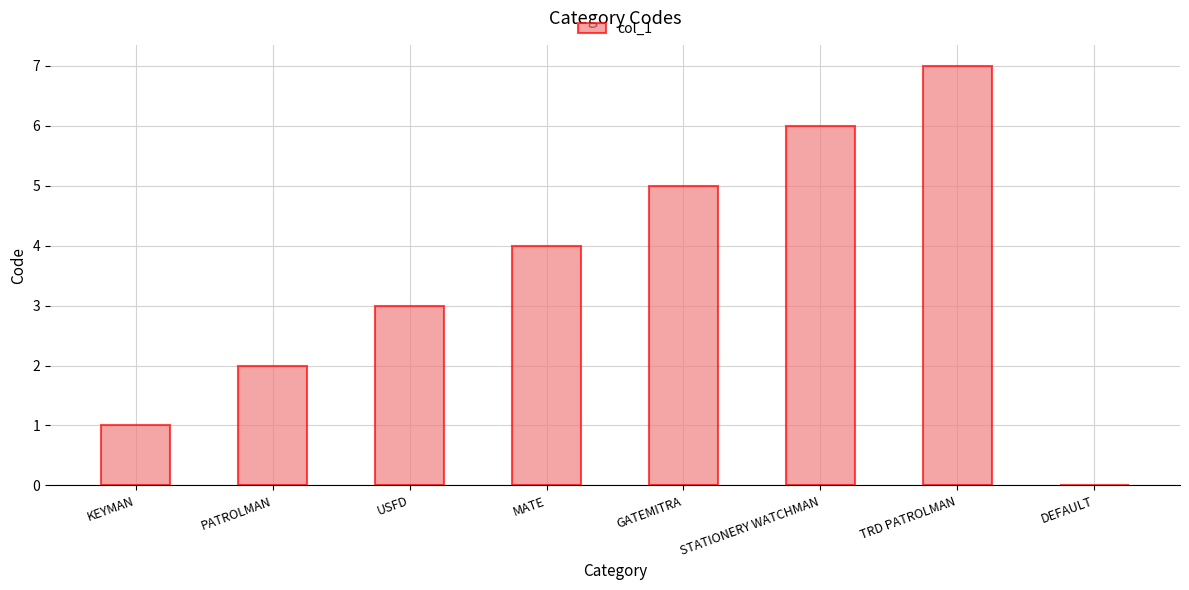

What is the maximum value shown in the chart?

7